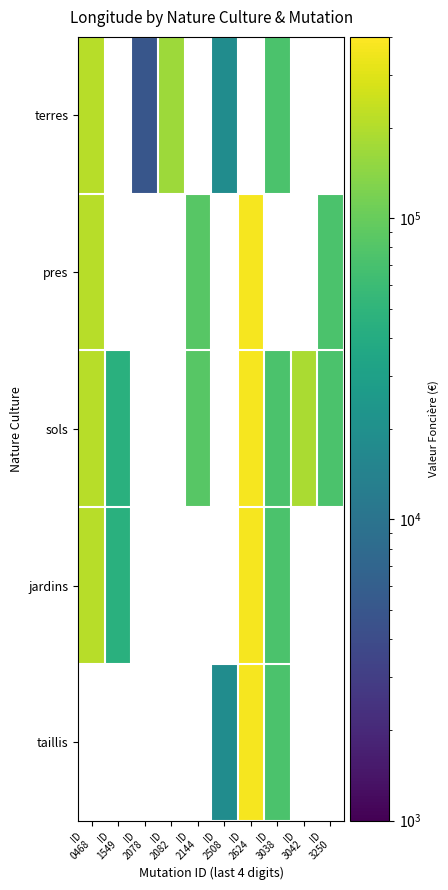

Between ID 3038 and ID 3042, which series saw the biggest shift?

sols